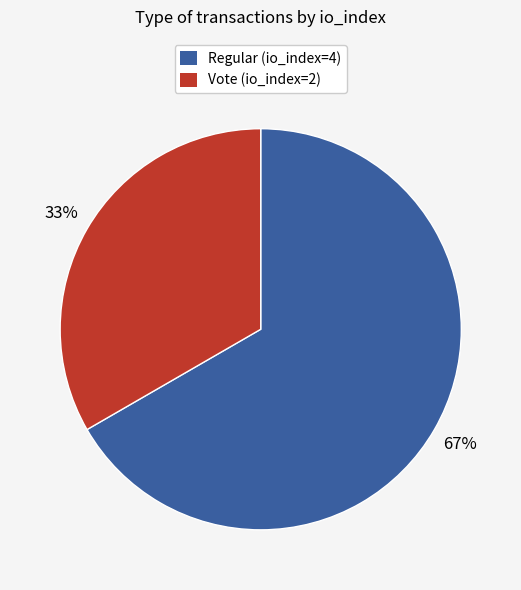

Count the number of slices in the pie.

2